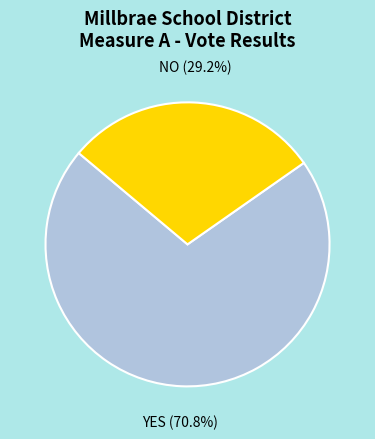

Is there a majority slice in this chart?

Yes